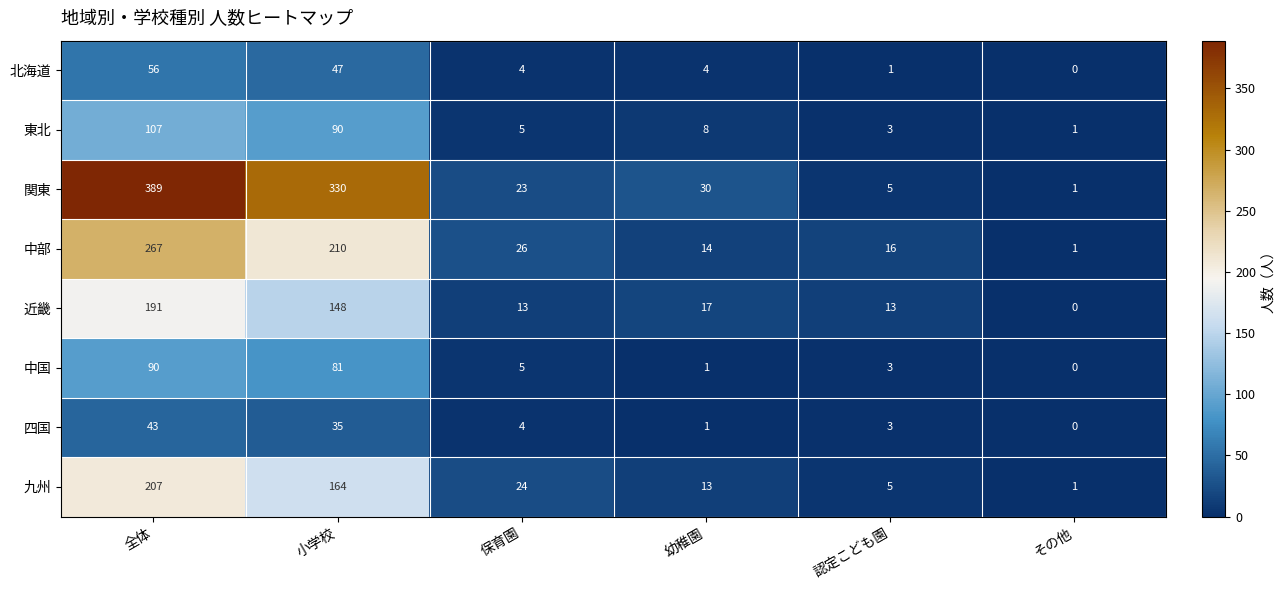

How many distinct data groups are displayed?

8